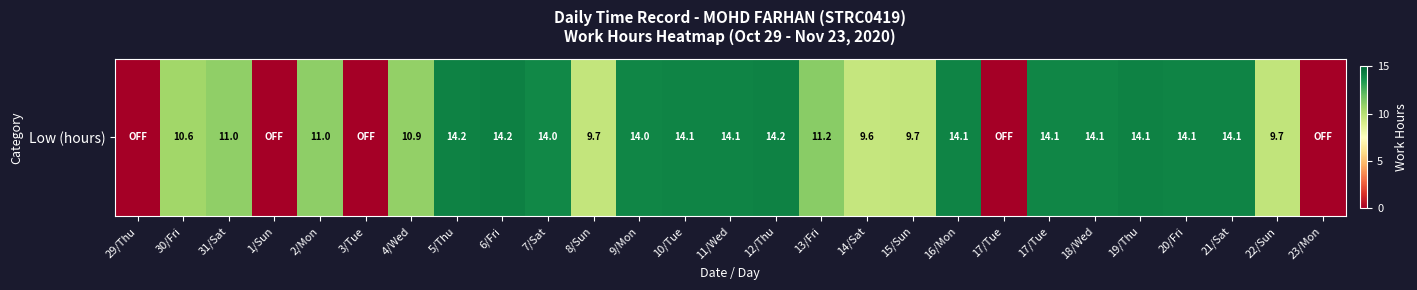

Between 17/Tue and 20/Fri, which is larger?

20/Fri